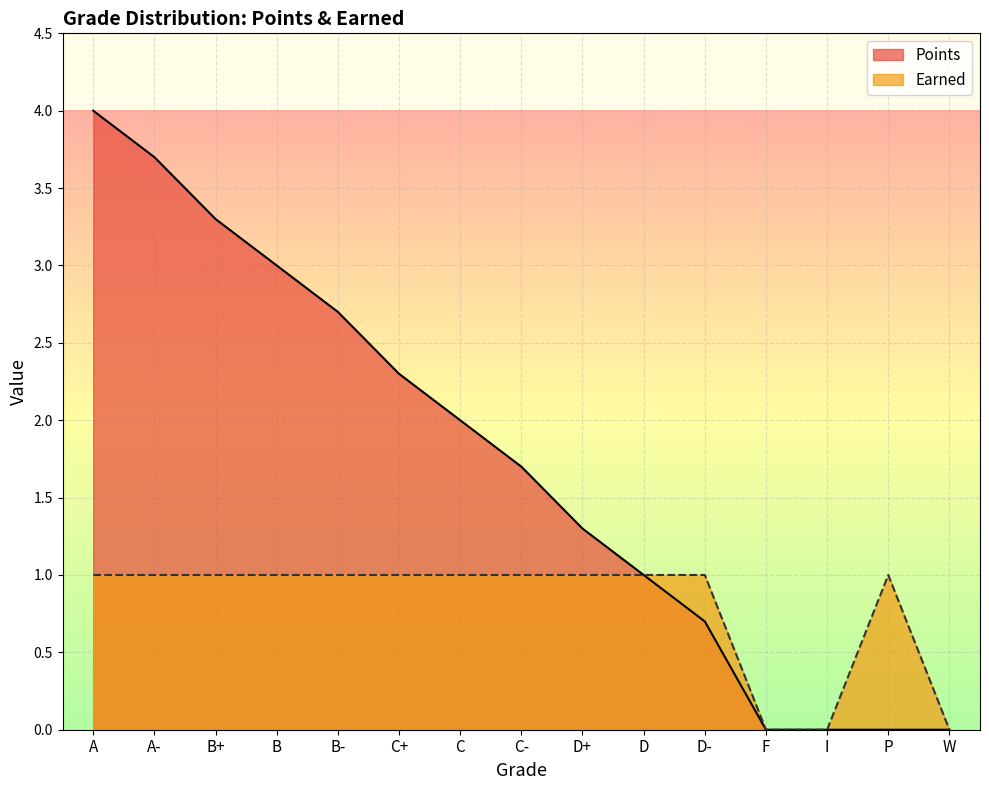

At which category does Earned reach its first local peak?

P